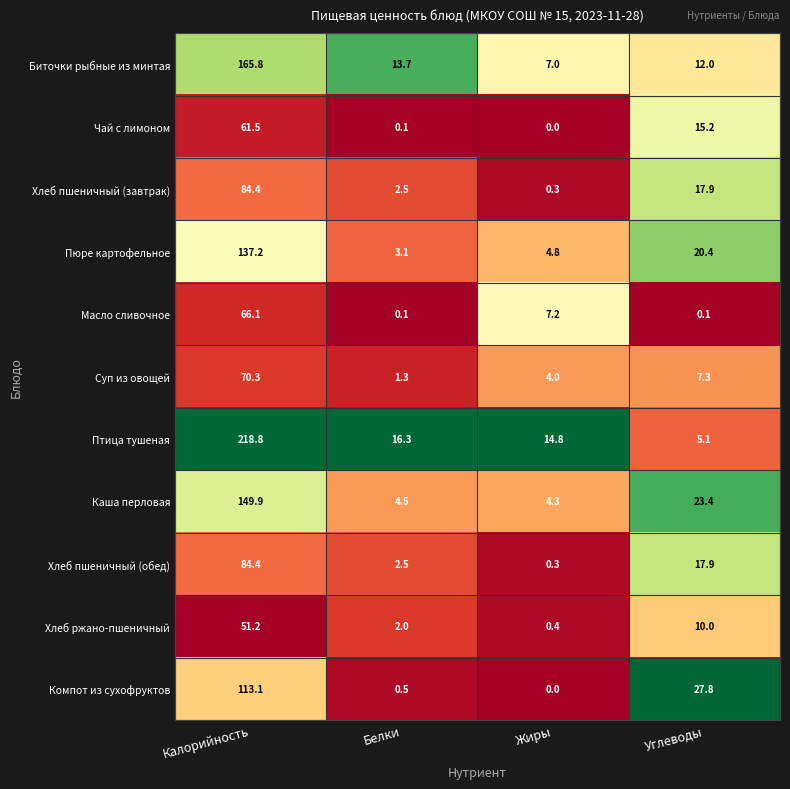

What is the sum of the Хлеб пшеничный (обед) values at Жиры and Калорийность?

84.7